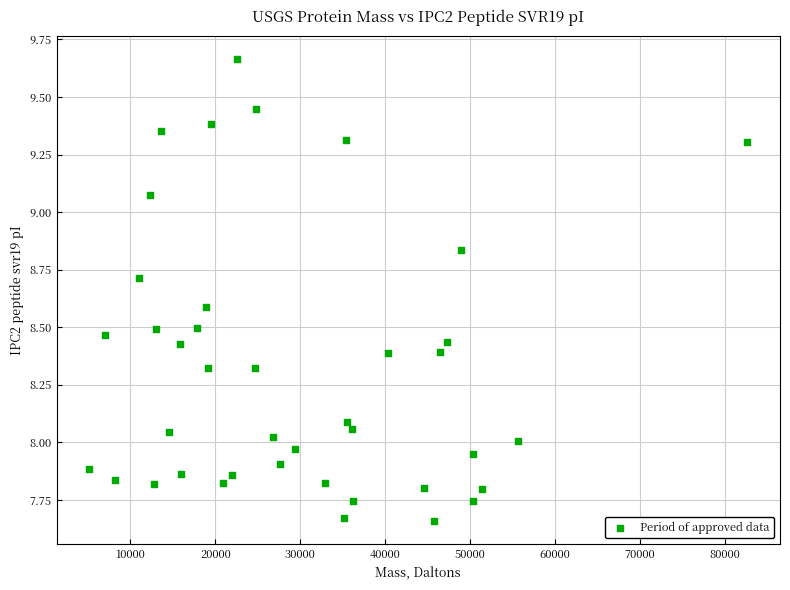

What is the range of X values (max minus min)?

77411.1